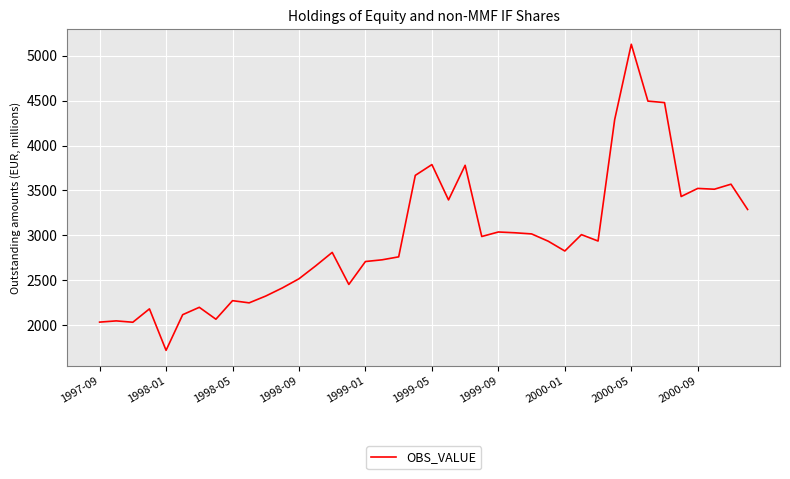

What is the sum of all values?

118457.6